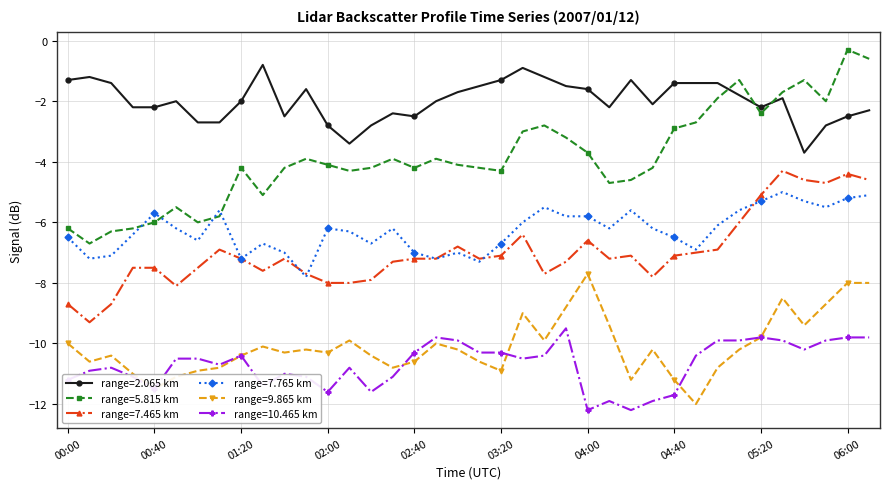

Which series has the largest total across all categories?

range=2.065 km